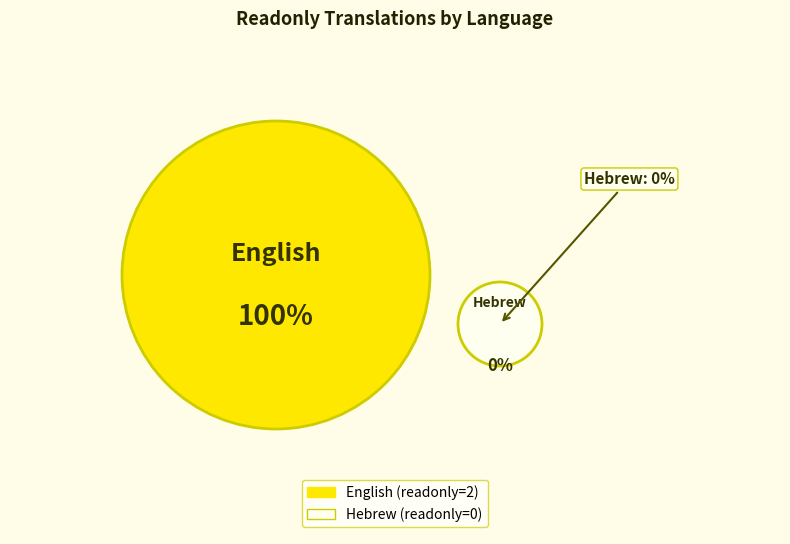

Which slice is the largest?

English